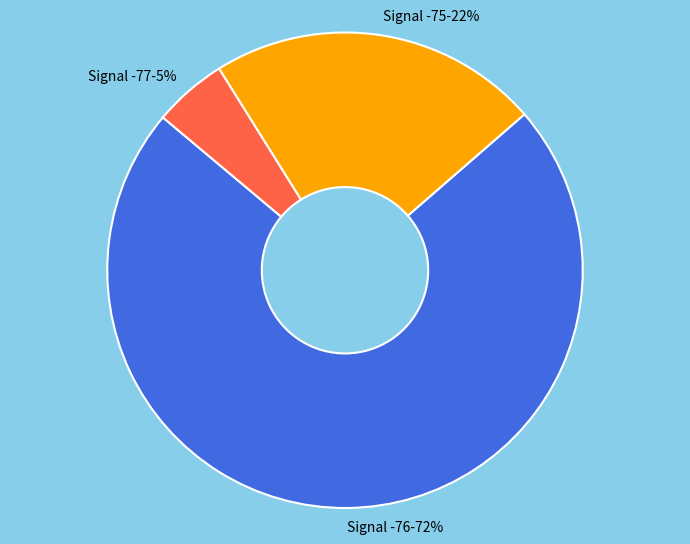

Does any single category account for the majority?

Yes